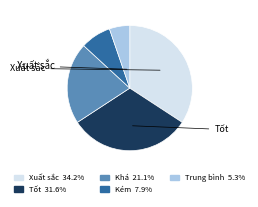

Is there a majority slice in this chart?

No